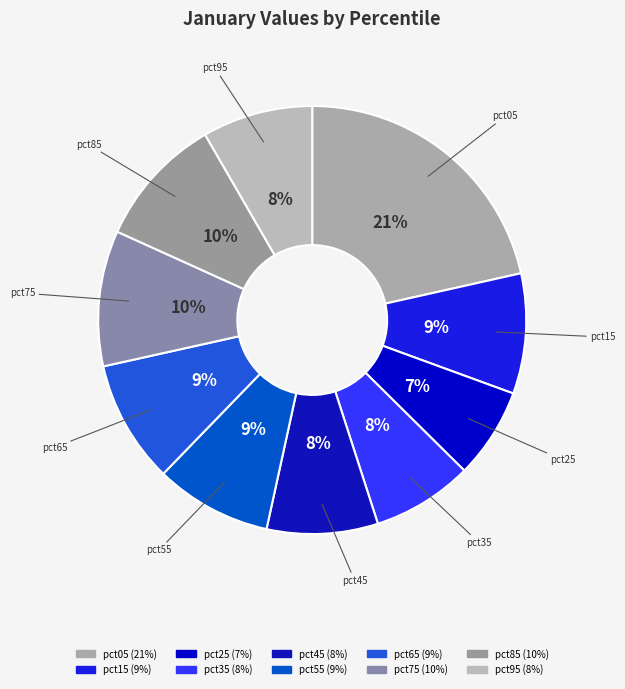

To the nearest percent, what is the combined percentage of pct85 and pct45?

18%